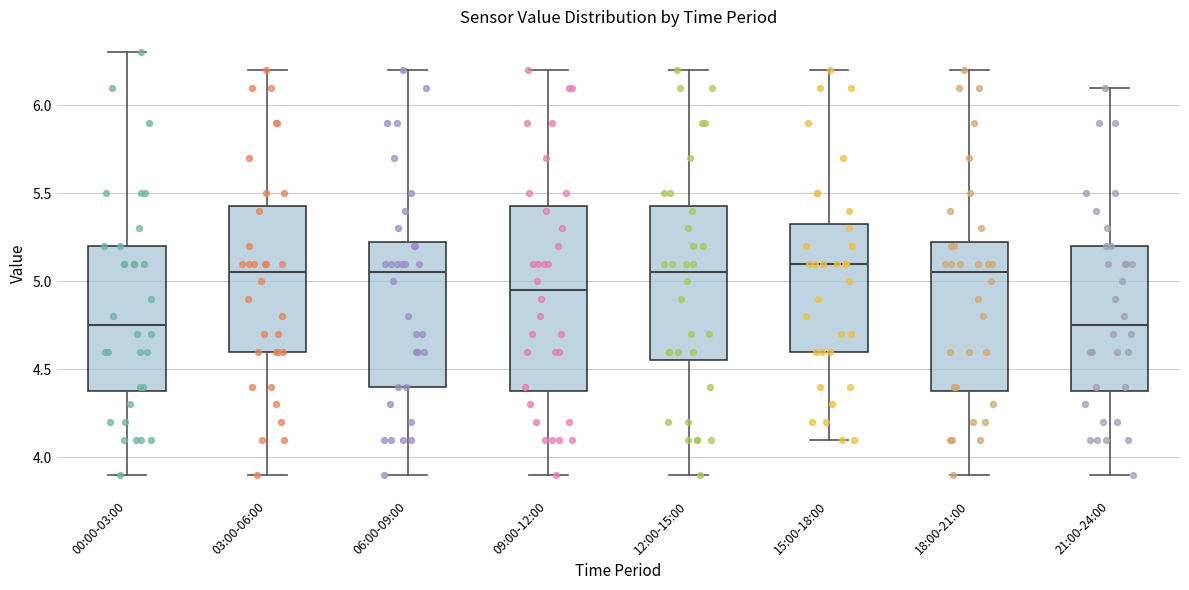

Reading left to right, read every box against the y-axis: the position of its median line, the range the box covers, and the ends of its whiskers. The values are not printed on the chart, so give them approximately, as read against the axis.

00:00-03:00: median 4.75, box 4.40 to 5.20, whiskers 3.90 to 6.30
03:00-06:00: median 5.05, box 4.60 to 5.45, whiskers 3.90 to 6.20
06:00-09:00: median 5.05, box 4.40 to 5.25, whiskers 3.90 to 6.20
09:00-12:00: median 4.95, box 4.40 to 5.45, whiskers 3.90 to 6.20
12:00-15:00: median 5.05, box 4.55 to 5.45, whiskers 3.90 to 6.20
15:00-18:00: median 5.10, box 4.60 to 5.35, whiskers 4.10 to 6.20
18:00-21:00: median 5.05, box 4.40 to 5.25, whiskers 3.90 to 6.20
21:00-24:00: median 4.75, box 4.40 to 5.20, whiskers 3.90 to 6.10